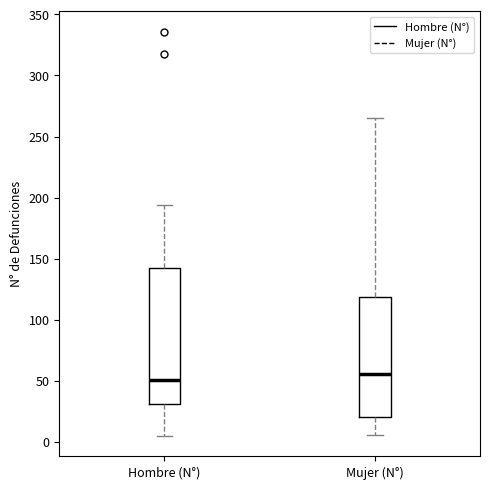

Which box's median line is the highest?

Mujer (N°)